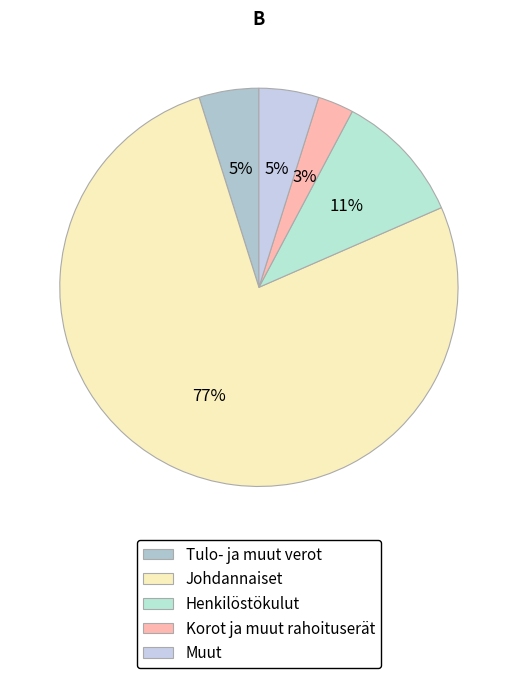

To the nearest percent, what percentage of the pie is Muut?

5%